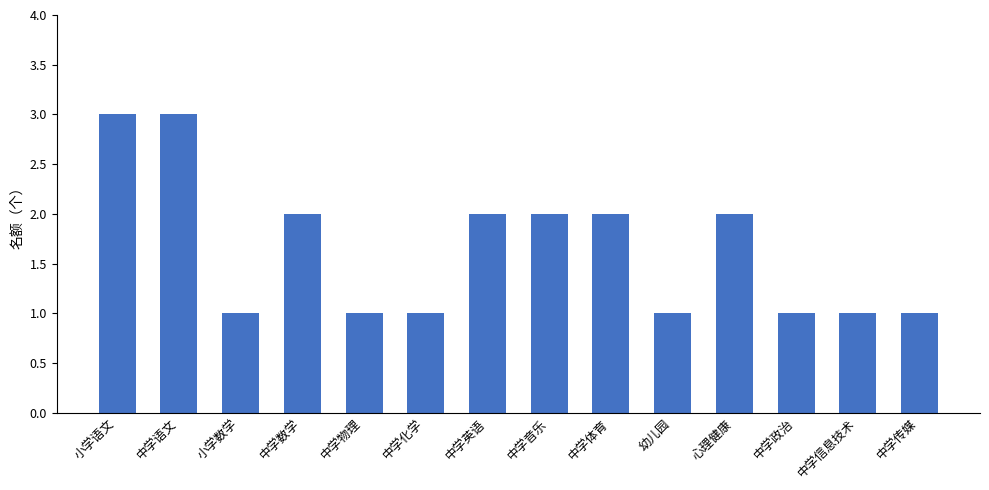

What is the value of the 9th bar from the left?

2